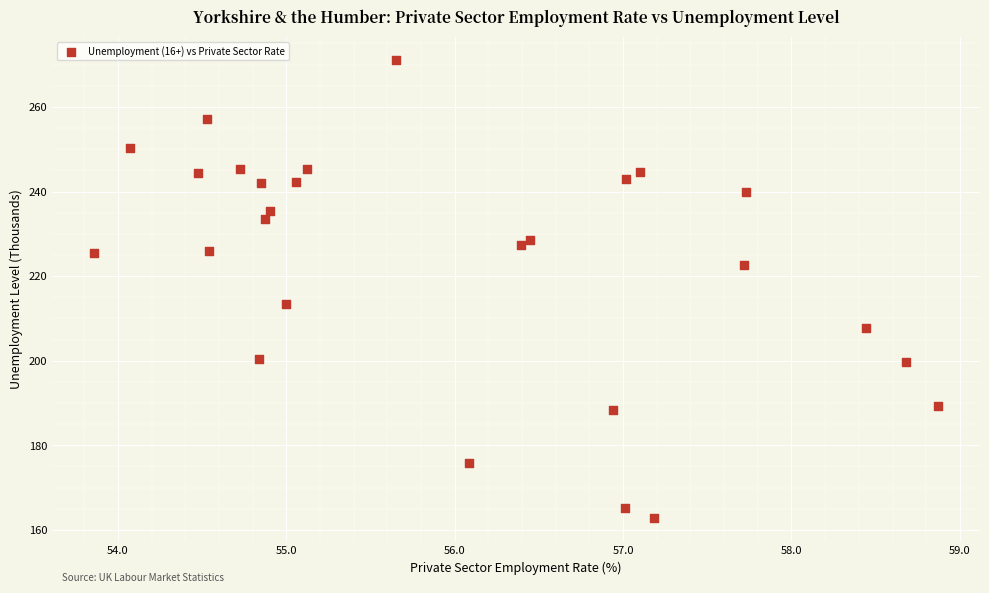

What is the range of Y values (max minus min)?

108.3